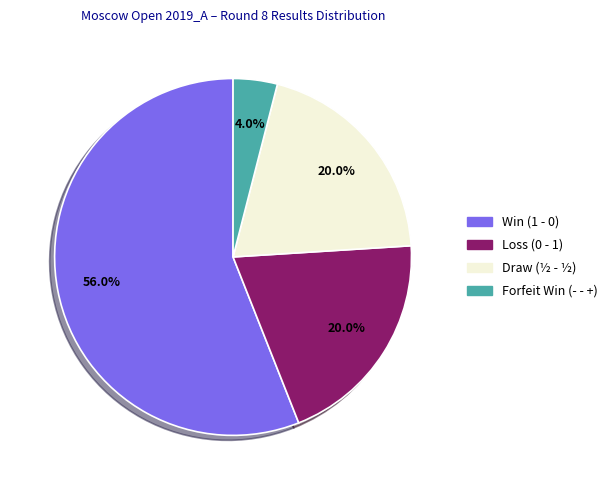

Which slice is the smallest?

- - +